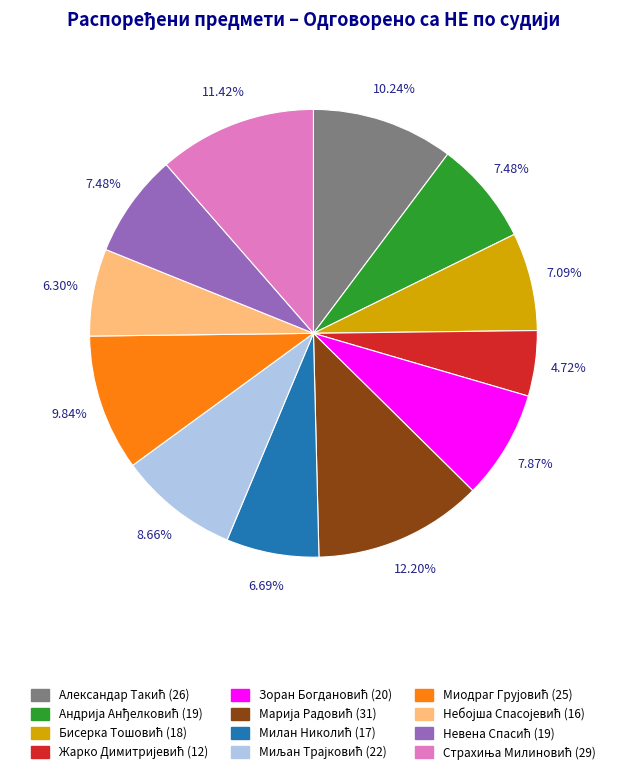

Does any single category account for the majority?

No